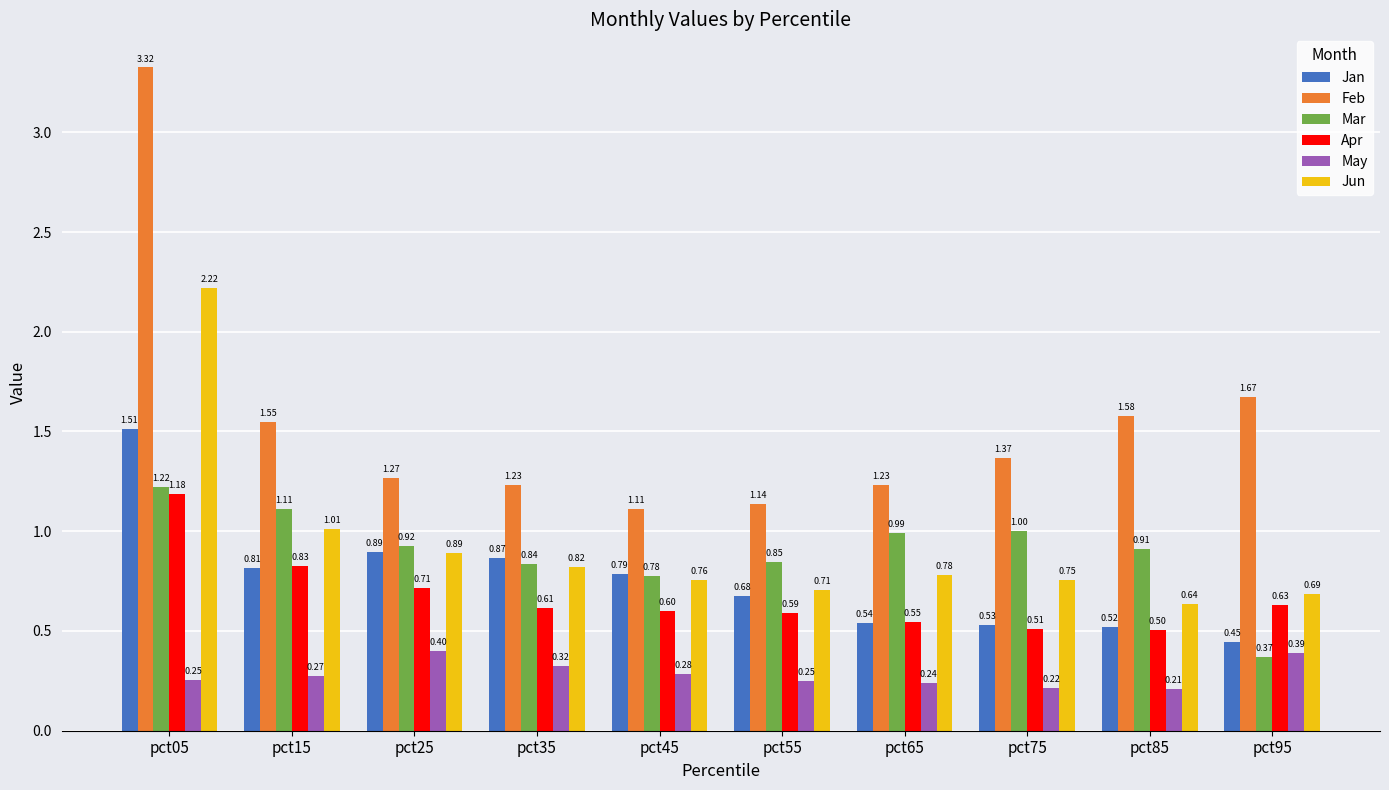

What is the sum of the May values at pct35 and pct05?

0.6